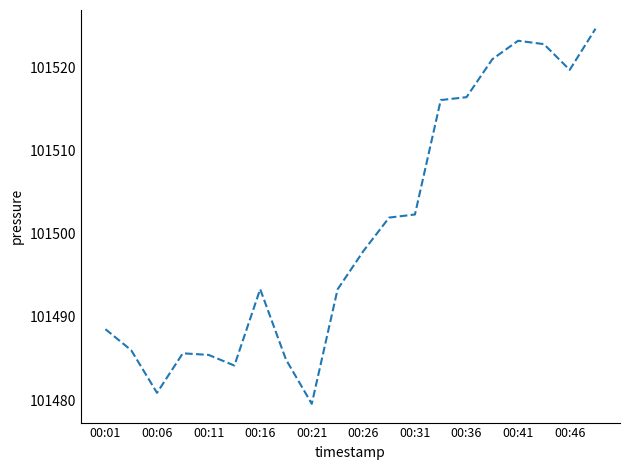

Does the chart display data point markers on the line(s)?

No